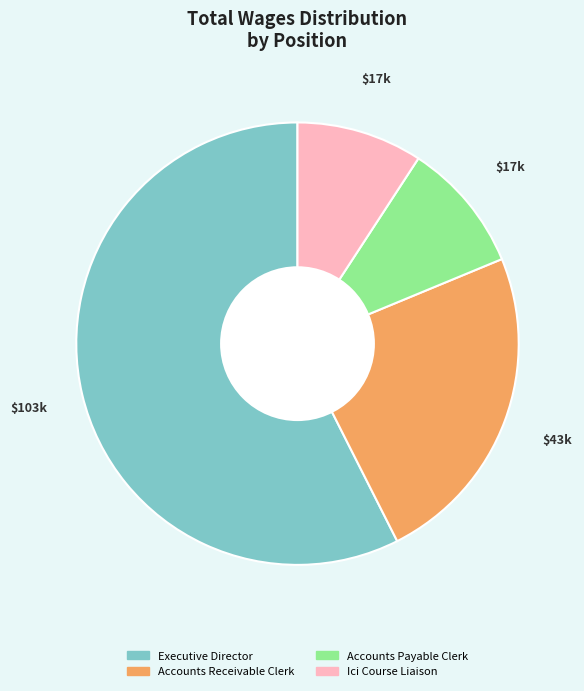

Which has a higher value, Ici Course Liaison or Executive Director?

Executive Director